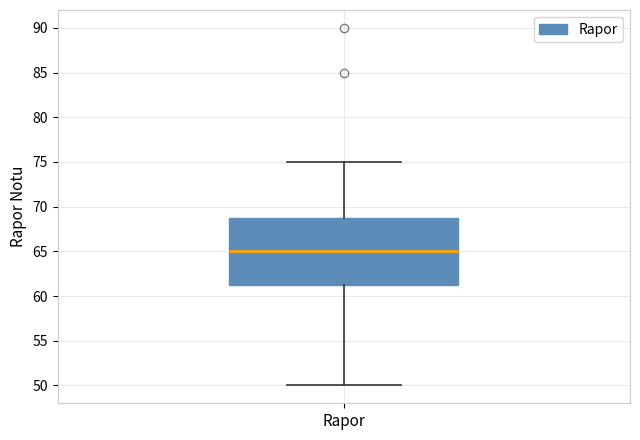

Read this box plot against the y-axis: the position of the median line, the range covered by the box, and the ends of both whiskers. The values are not printed on the chart, so give them approximately, as read against the axis.

median 65.0, box 61.5 to 69.0, whiskers 50.0 to 75.0